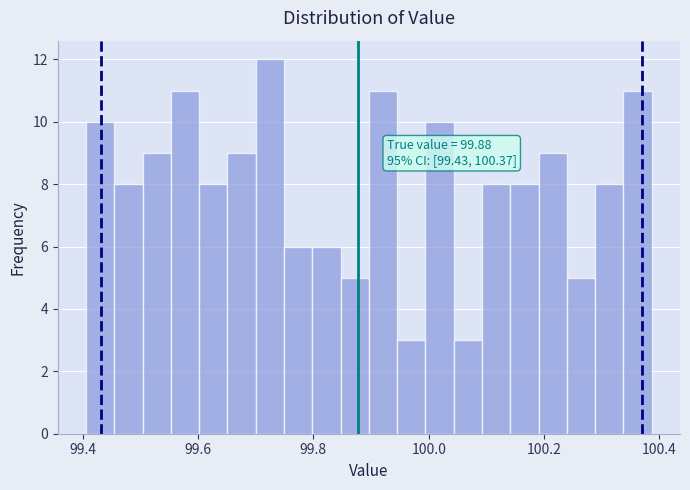

Around what value on the x-axis is the tallest bar? Give the approximate position of its centre, as read against the axis.

99.72